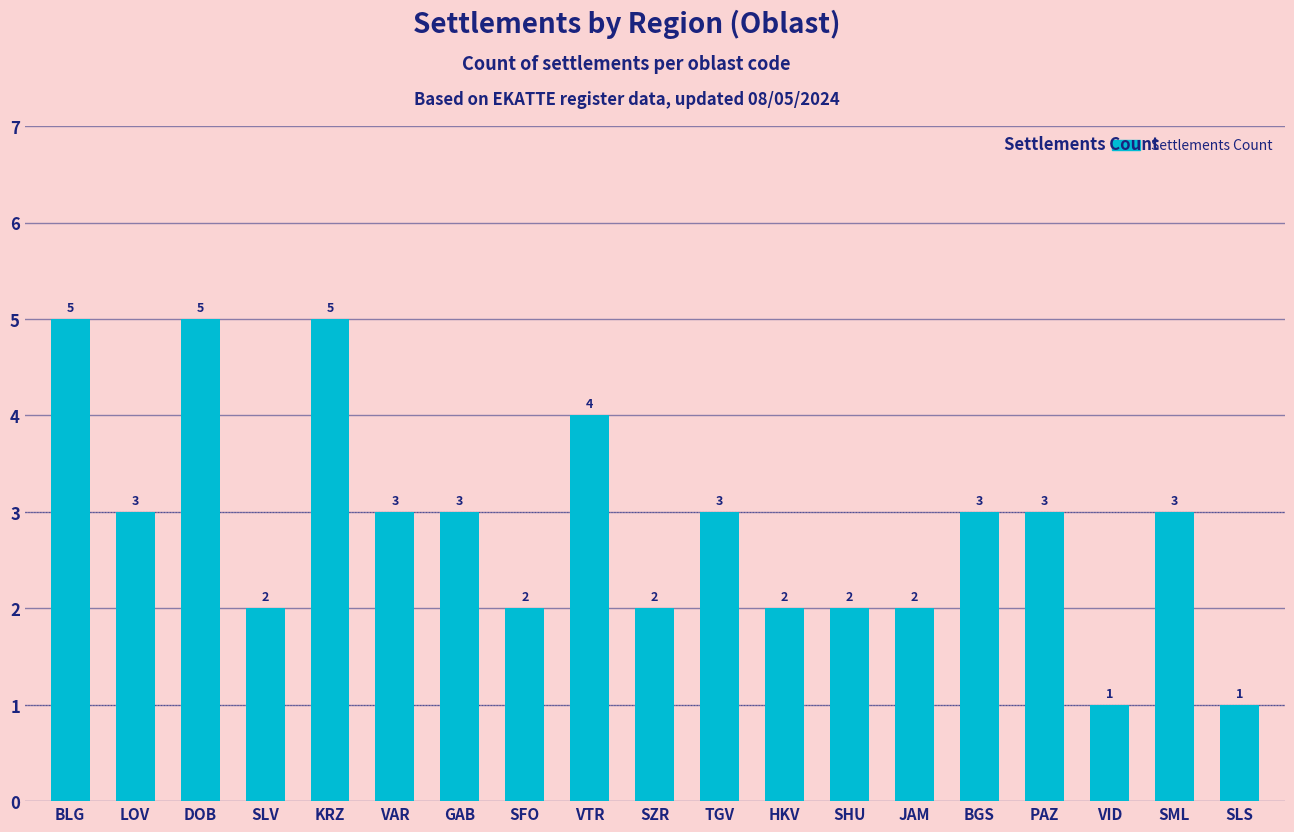

The chart shows a value of 5 at DOB. True or false?

True